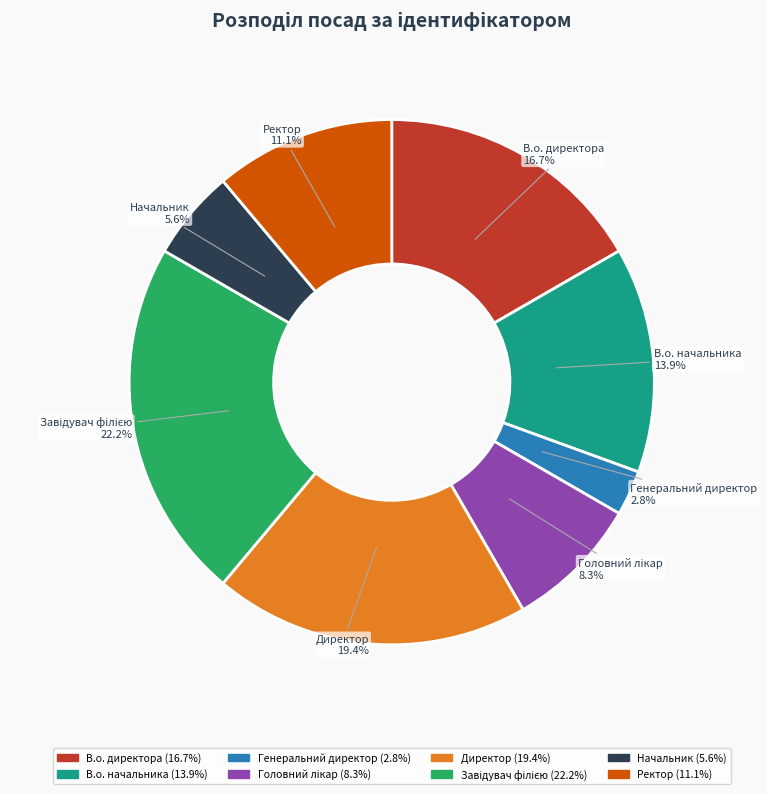

Which category has the smallest portion of the pie?

Генеральний директор